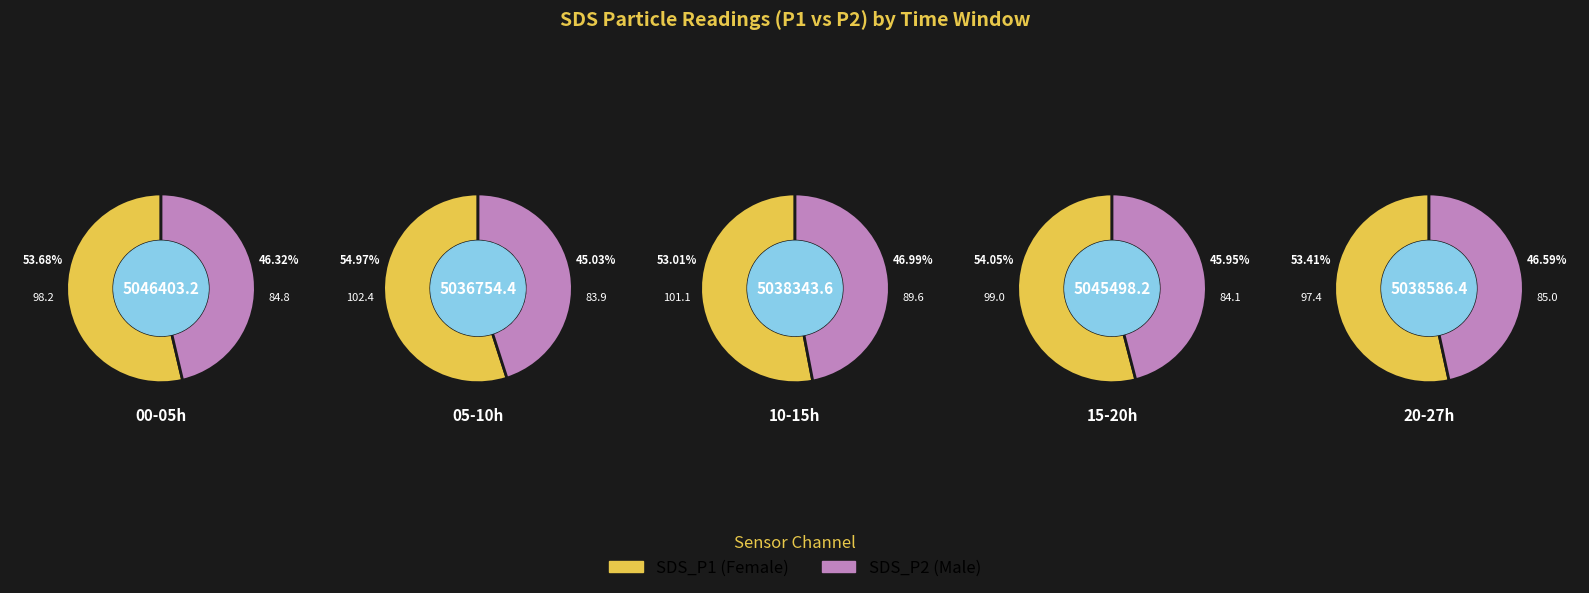

At 2, list the series in order from smallest to largest.

SDS_P2, SDS_P1